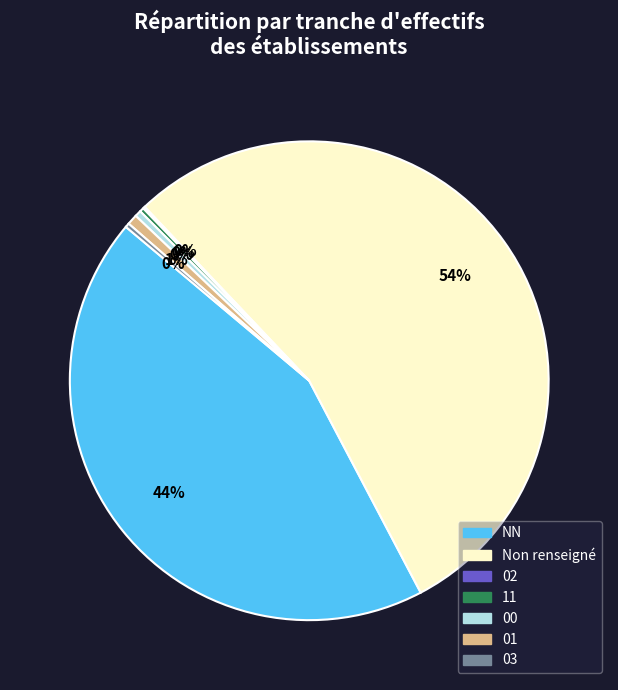

To the nearest percent, what is the average slice percentage?

14%